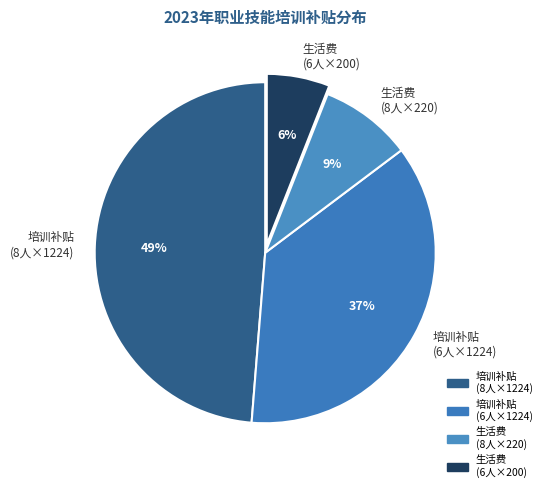

Rank the categories by value from lowest to highest.

生活费 (6人×200), 生活费 (8人×220), 培训补贴 (6人×1224), 培训补贴 (8人×1224)